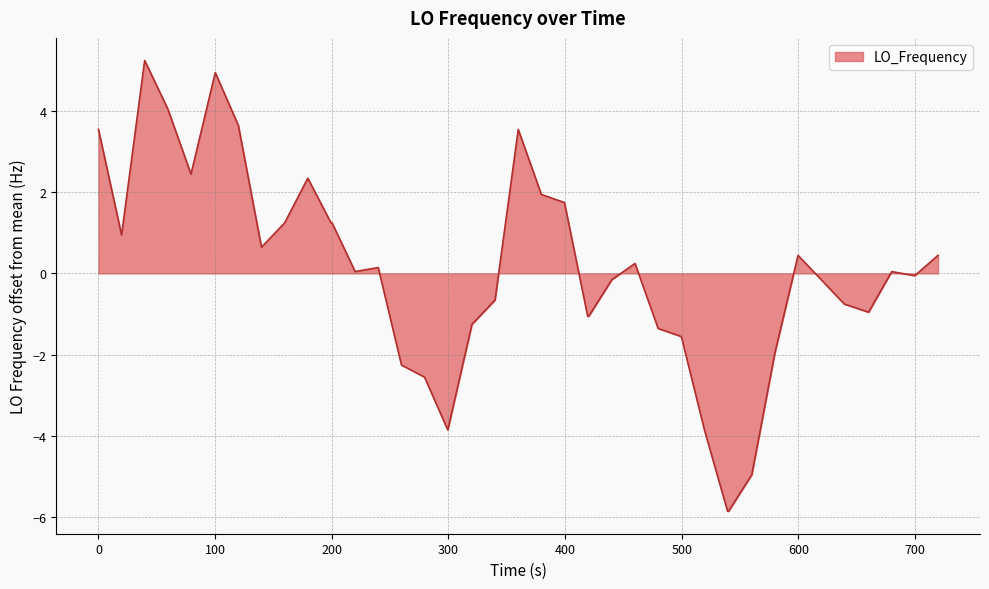

What is the maximum value shown in the chart?

5.2